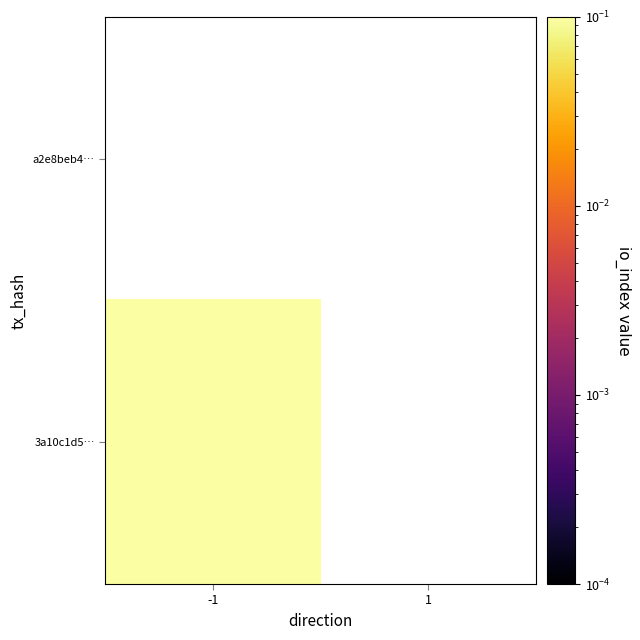

Which label corresponds to the largest value in the chart?

-1